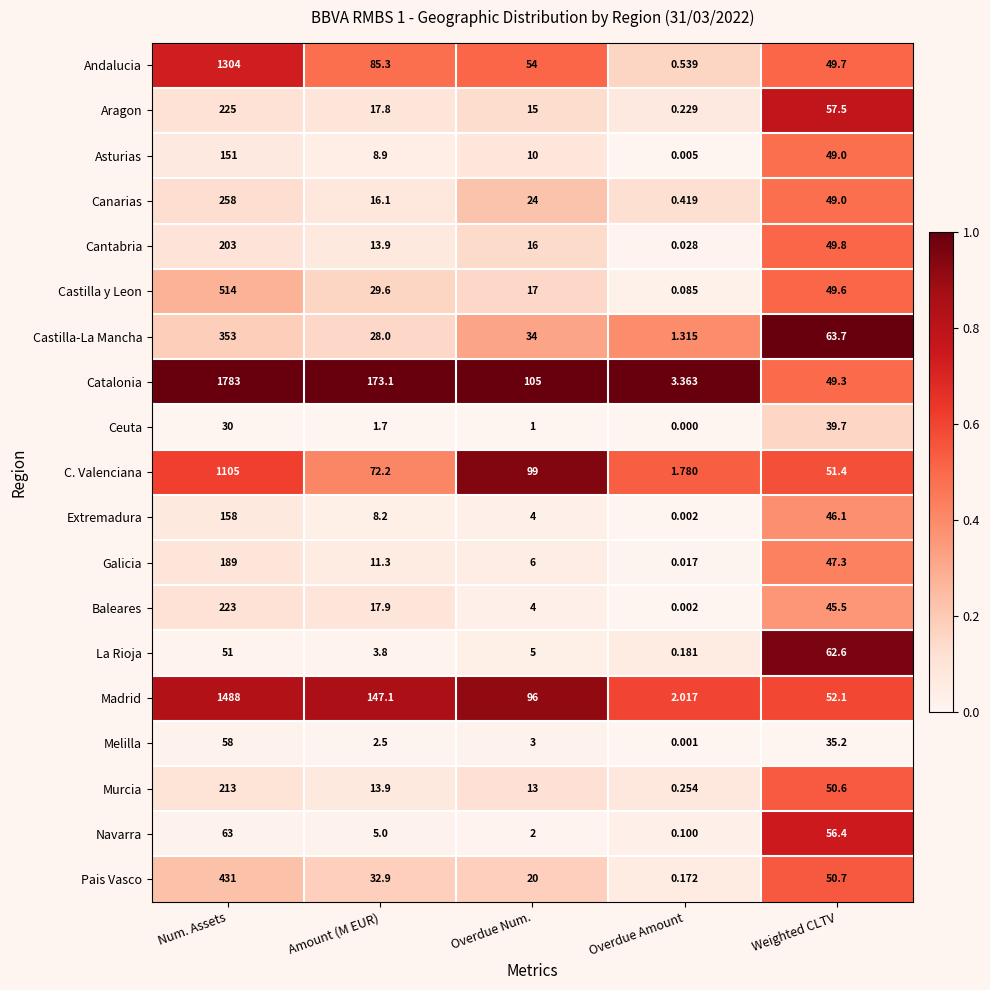

Which label corresponds to the smallest value in the chart?

Overdue Amount